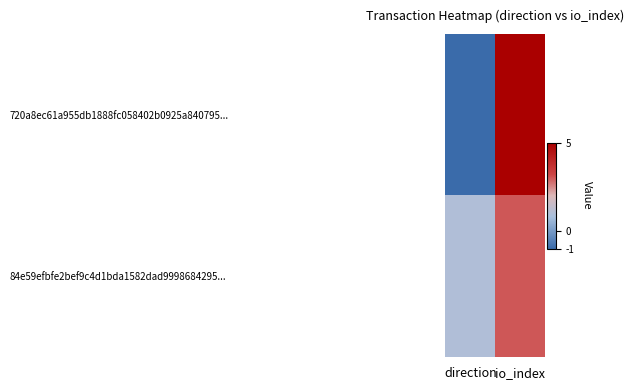

How many distinct data groups are displayed?

2